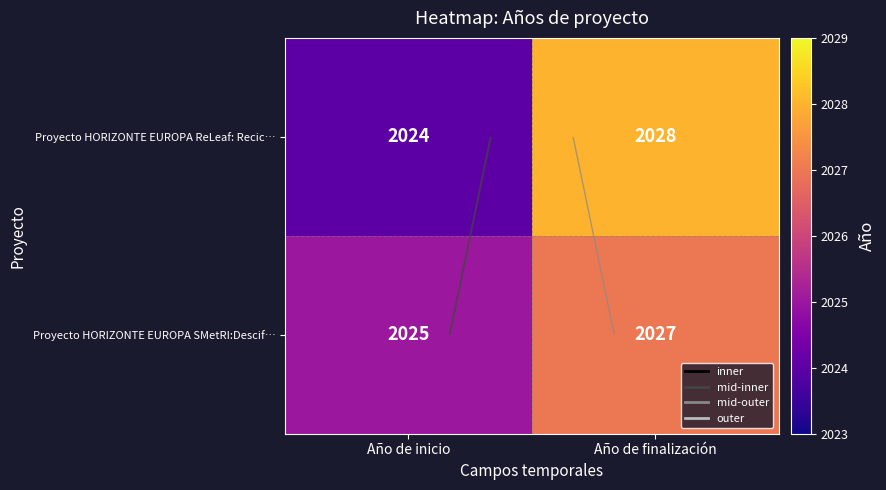

What is the lowest value of the Proyecto HORIZONTE EUROPA SMetRI:Descif… series?

2025